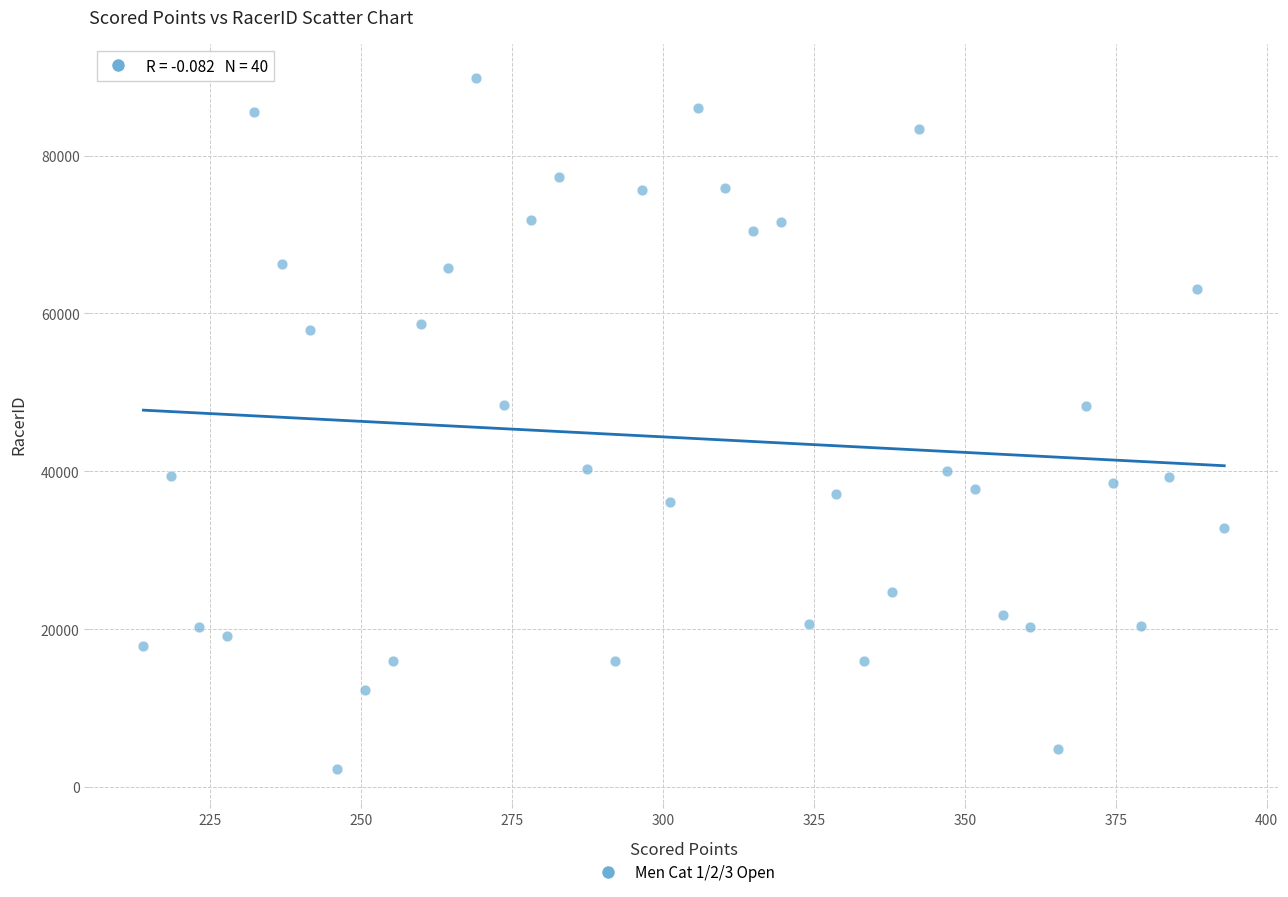

What is the range of Y values (max minus min)?

87512